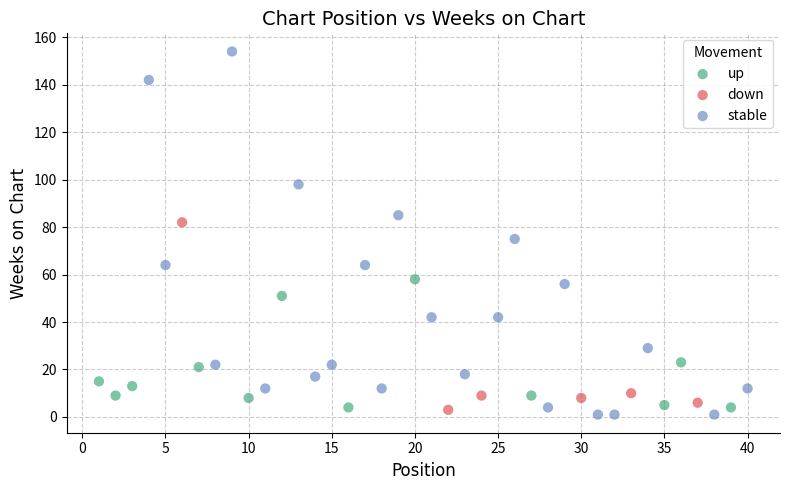

Which series has the widest spread of Y values?

stable